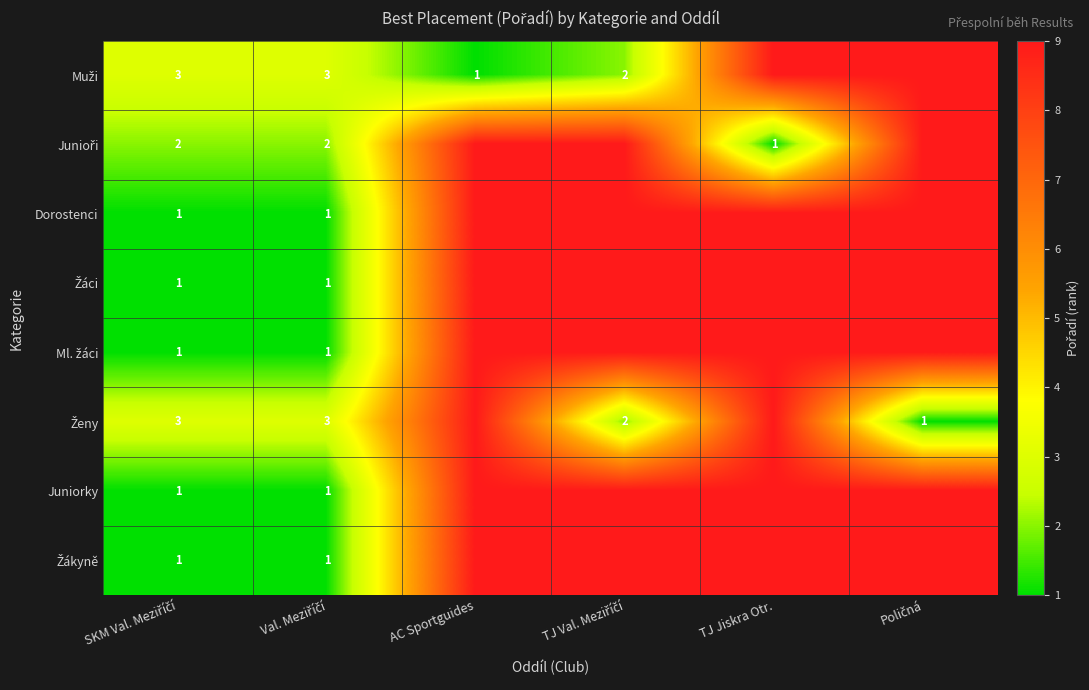

What is the sum of all Dorostenci values?

38